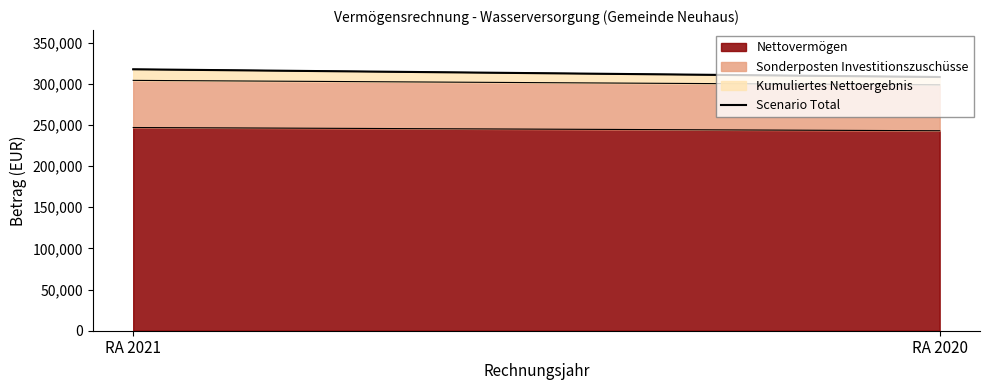

How many values exceed 317533?

1